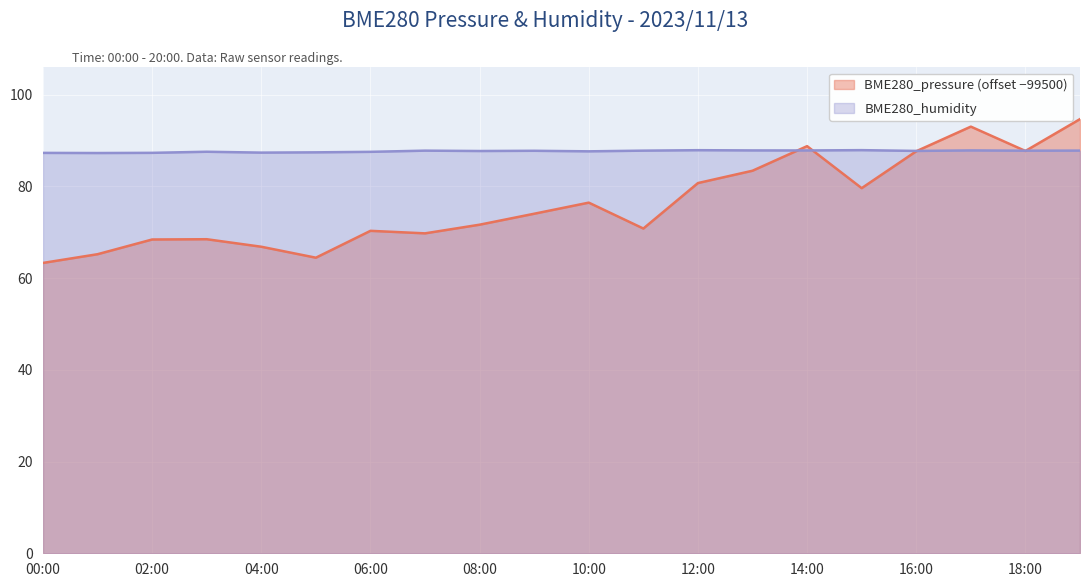

What is the difference between the BME280_pressure values at 10:00 and 14:00?

12.3